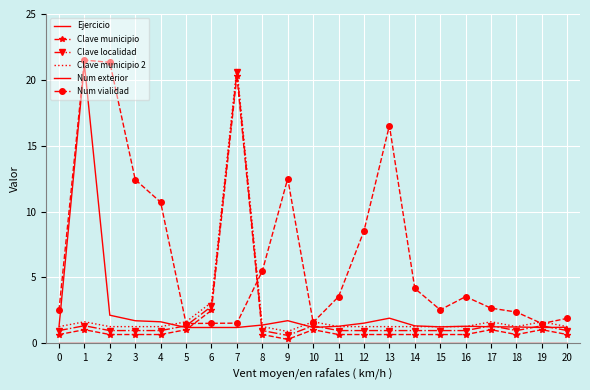

What are all the series names shown in the legend?

Ejercicio, Clave municipio, Clave localidad, Clave municipio 2, Num exterior, Num vialidad